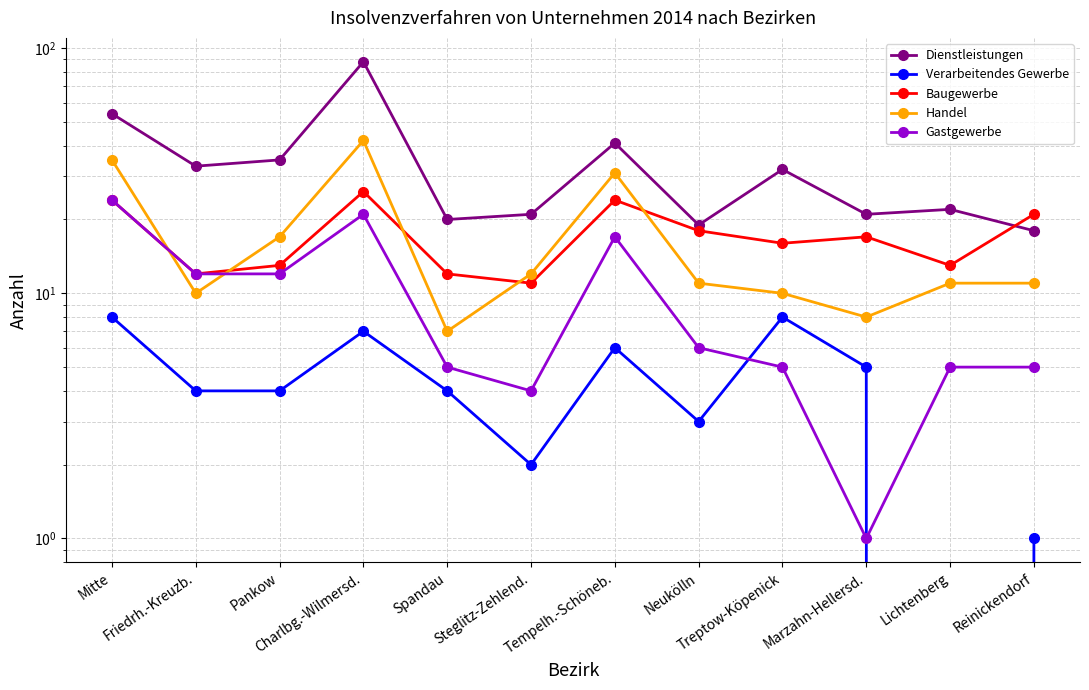

At which category is the sum across all series the highest?

Charlbg.-Wilmersd.